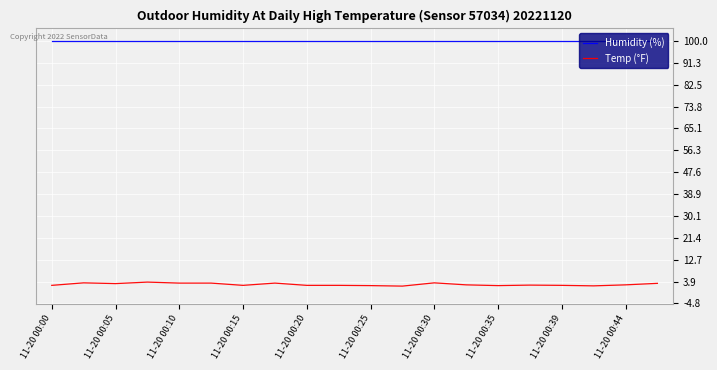

Which series has the largest range (max minus min)?

Temp (°F)